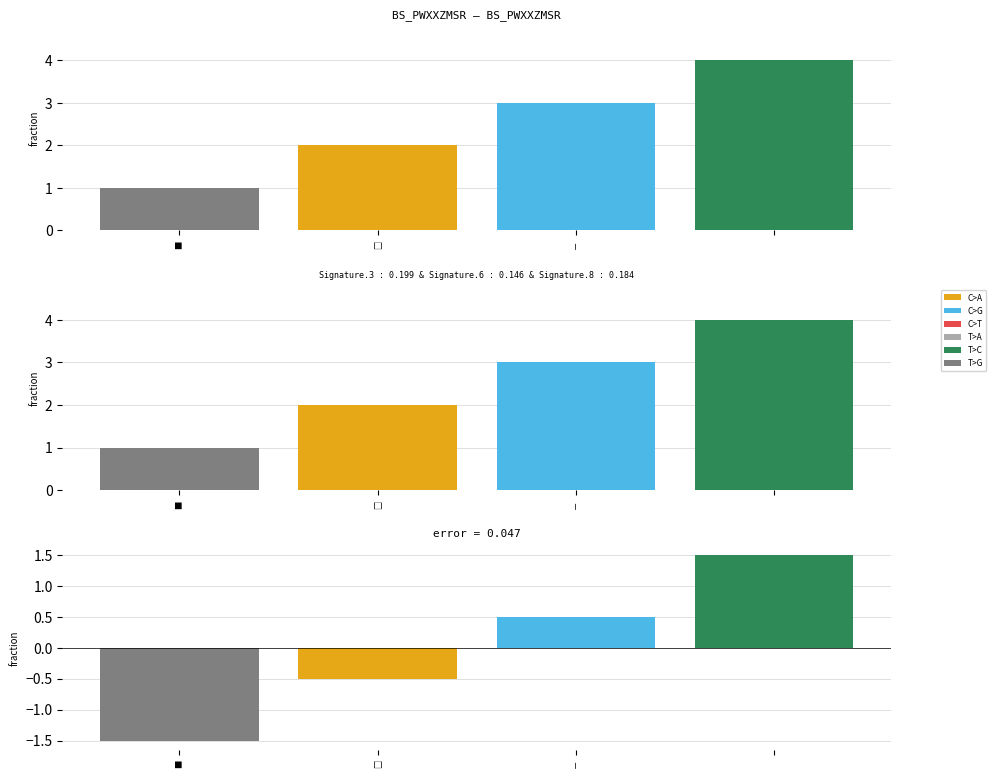

Rank the categories by value from highest to lowest.

3, －, □, ■